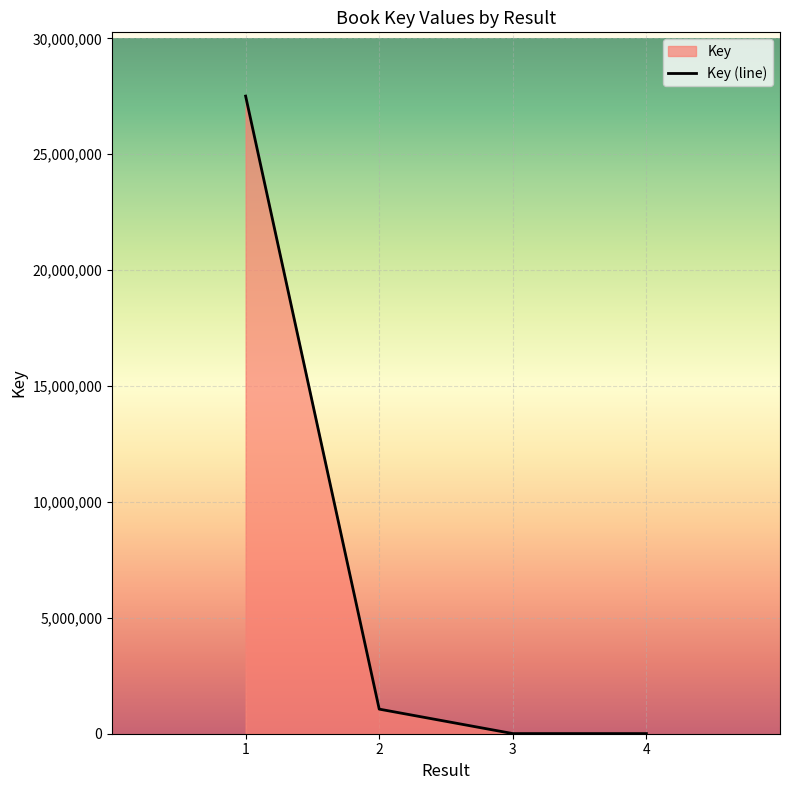

What is the label of the 1st point from the right?

4